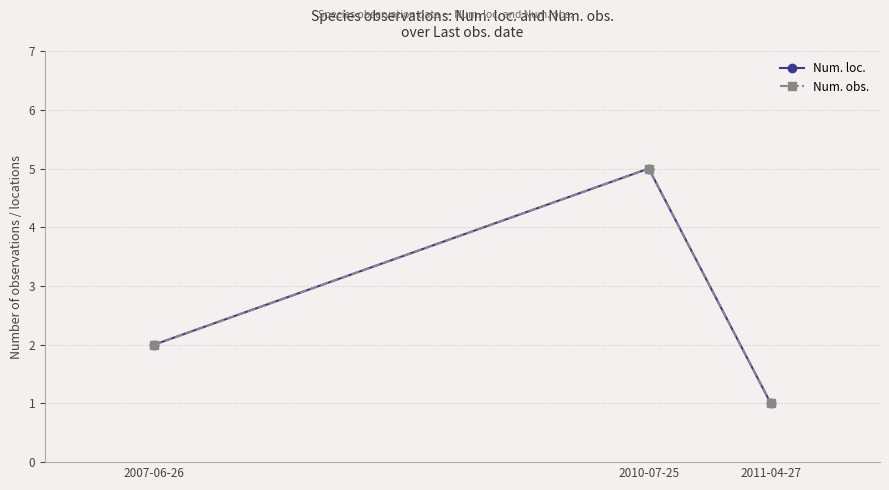

Does the chart have visible grid lines?

Yes